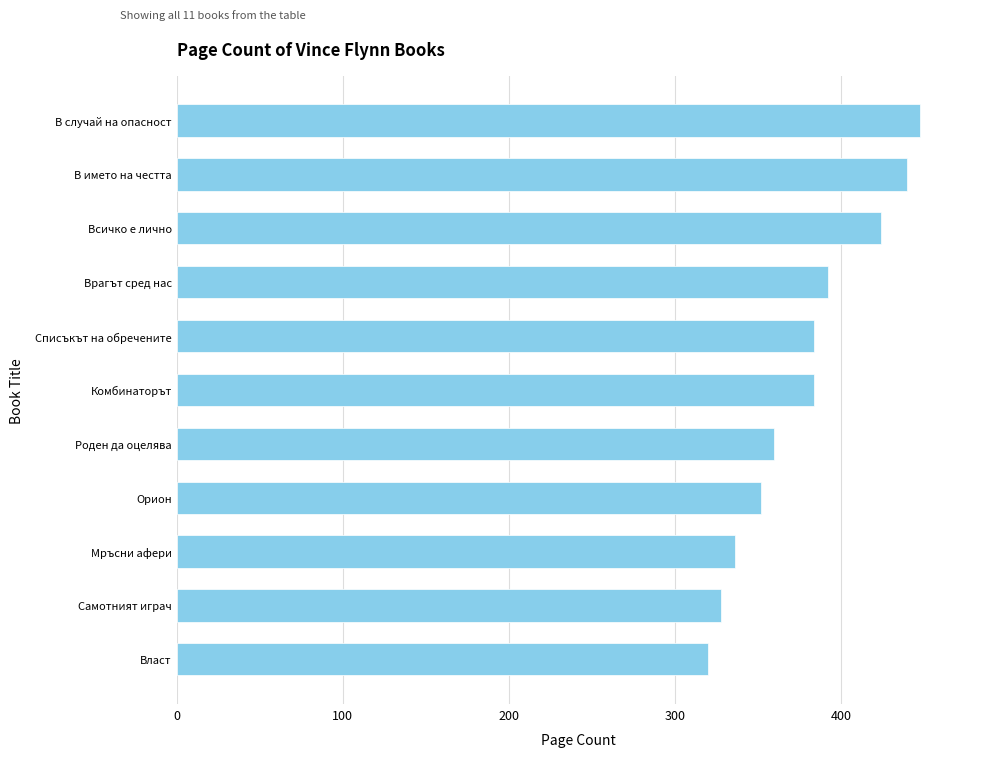

What is the difference between the maximum and minimum values?

128